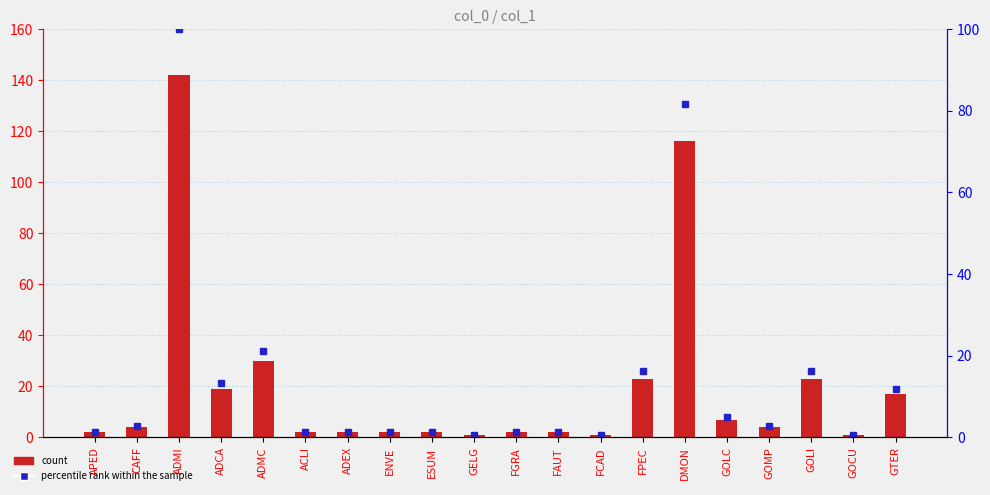

Rank the series by their maximum value, from highest to lowest.

count, percentile rank within the sample